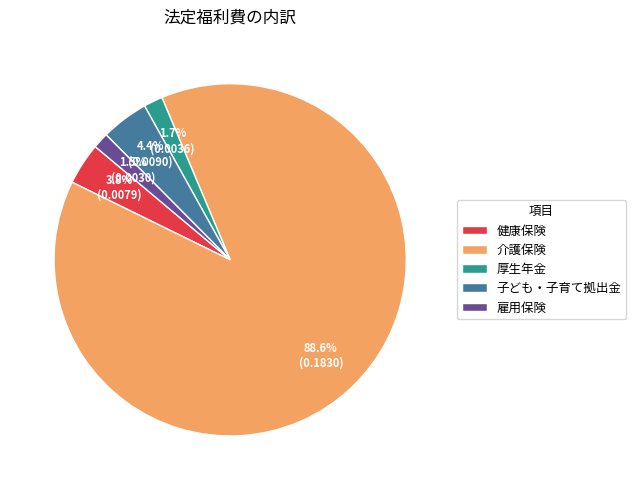

Combined, what portion of the pie is 雇用保険 and 介護保険?

90.1%